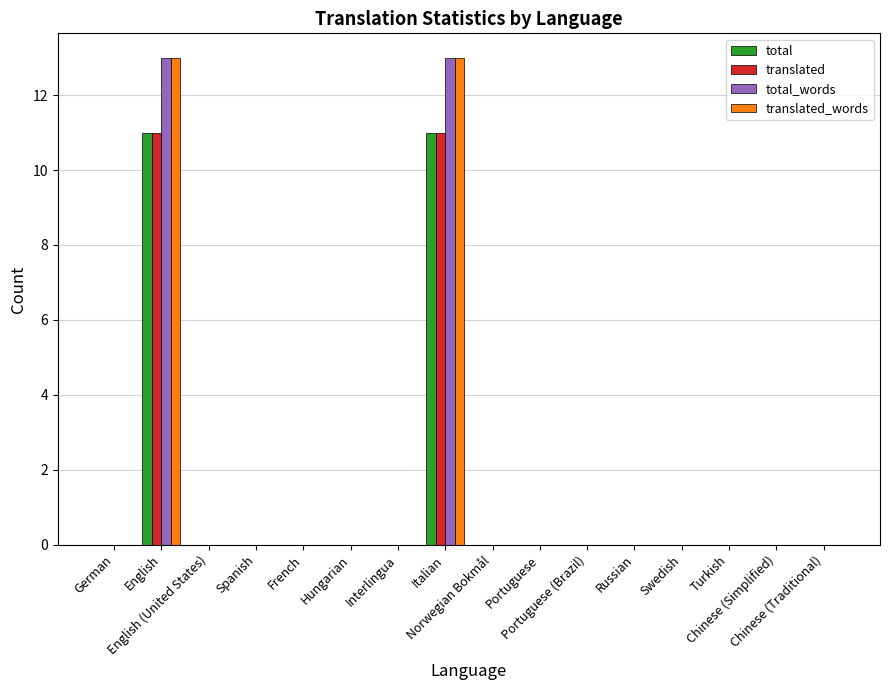

Reading right to left, list all the values displayed in this chart.

total: 0	0	0	0	0	0	0	0	11	0	0	0	0	0	11	0
translated: 0	0	0	0	0	0	0	0	11	0	0	0	0	0	11	0
total_words: 0	0	0	0	0	0	0	0	13	0	0	0	0	0	13	0
translated_words: 0	0	0	0	0	0	0	0	13	0	0	0	0	0	13	0